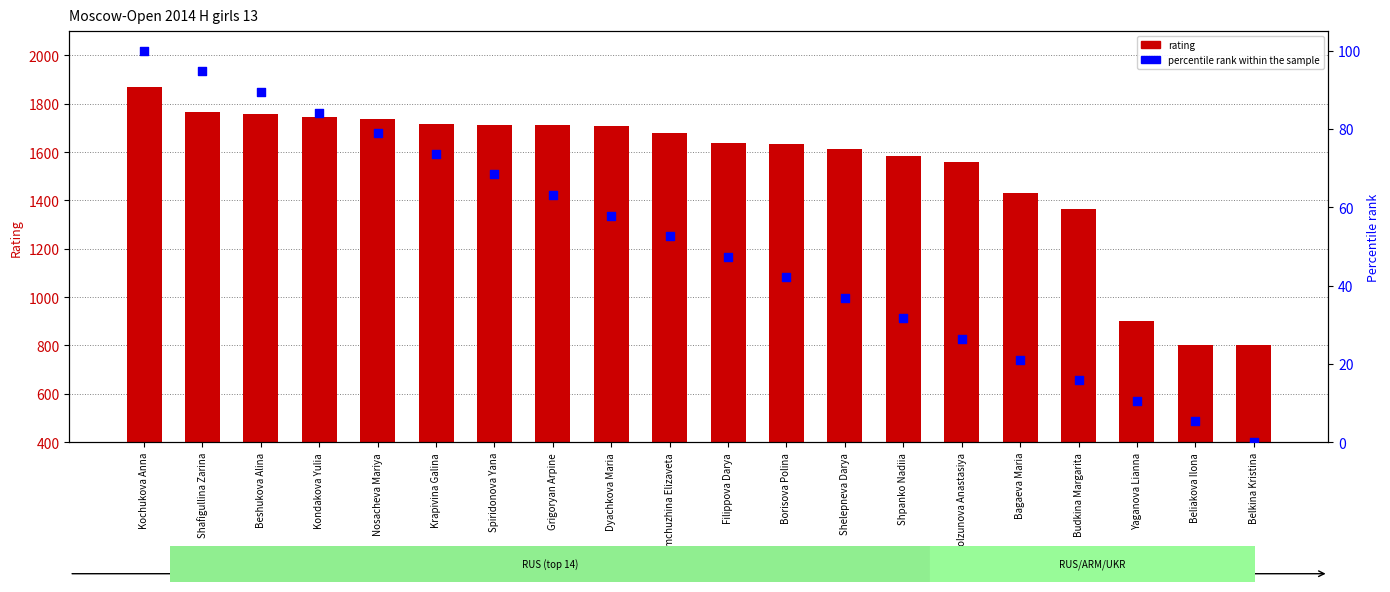

Which series has the largest total across all categories?

rating